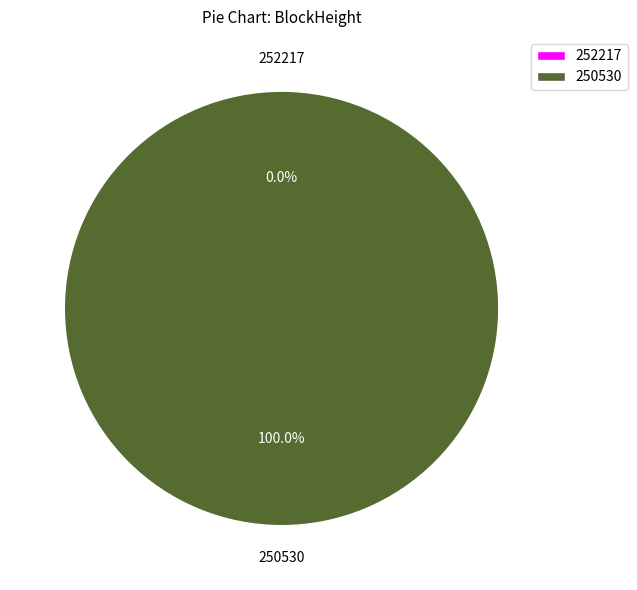

To the nearest percent, what is the difference between the largest and smallest slice percentages?

100%